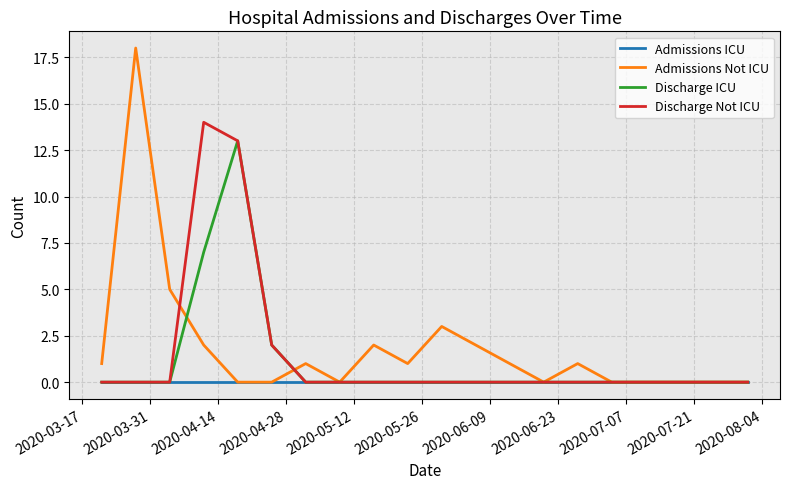

Which series has the largest range (max minus min)?

Admissions Not ICU